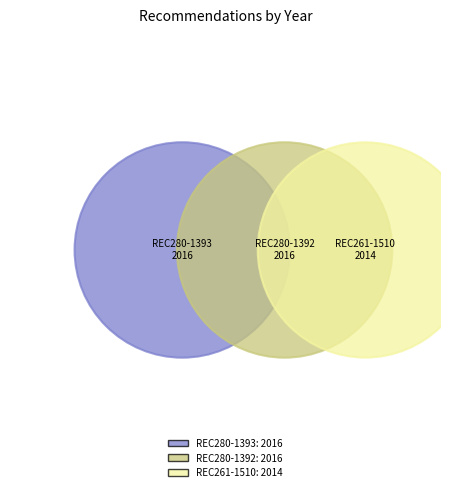

Is REC280-1392 the majority of the pie?

No